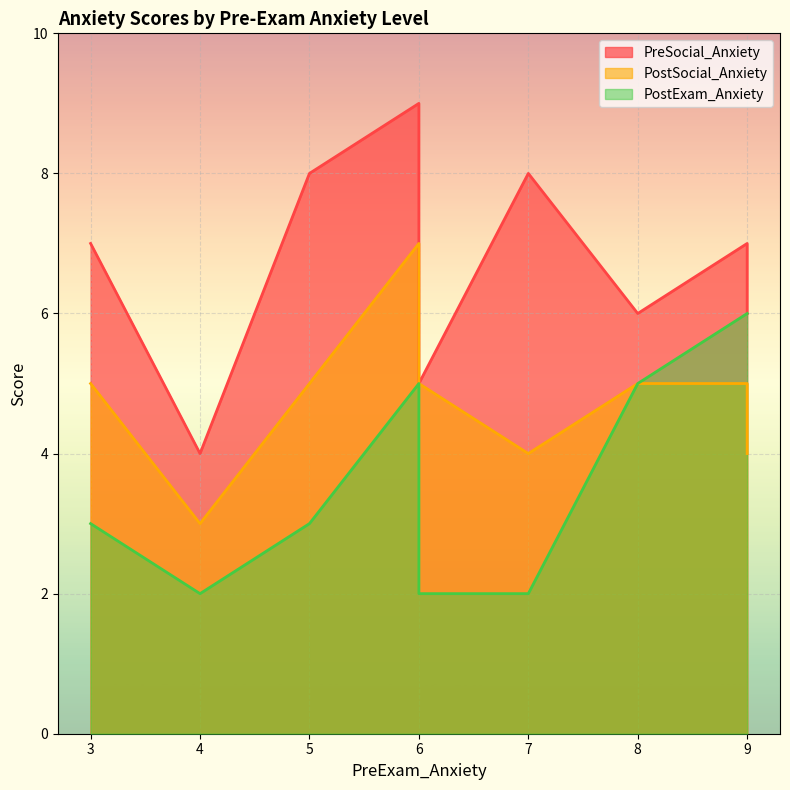

The PostExam_Anxiety series shows 3 at 3. True or false?

True